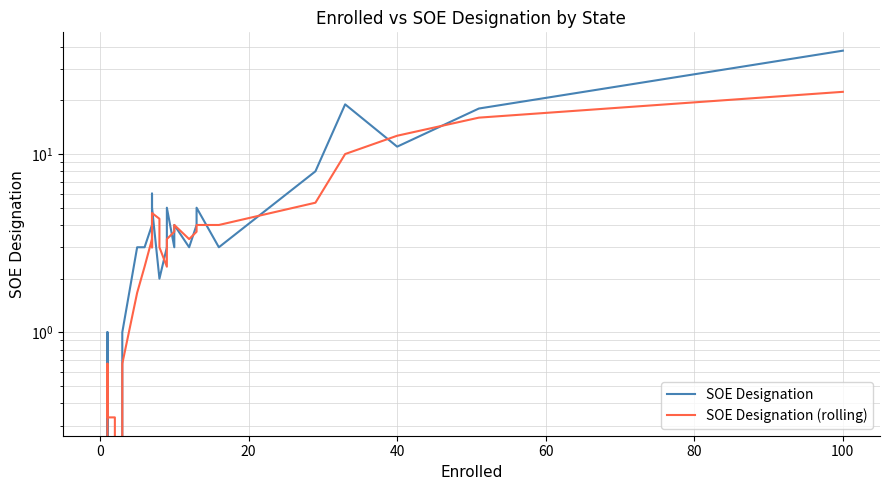

How many times do SOE Designation (rolling) and SOE Designation cross each other?

12